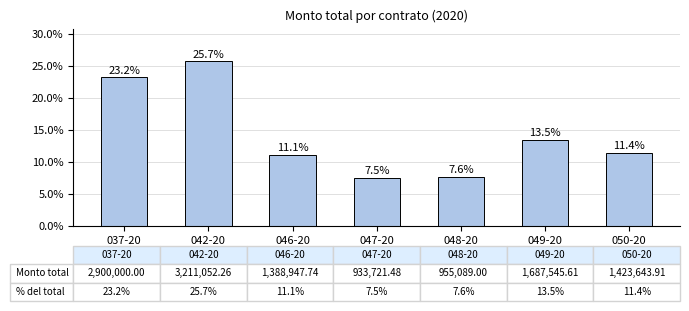

True or false: the data shows 44.5 at 042-20.

False